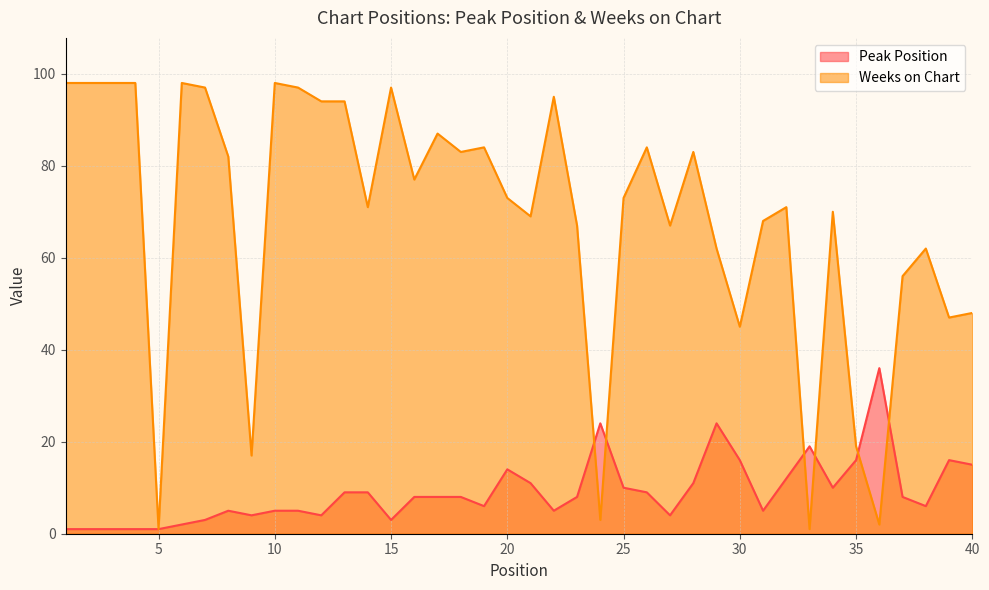

What is the minimum value for Peak Position?

1